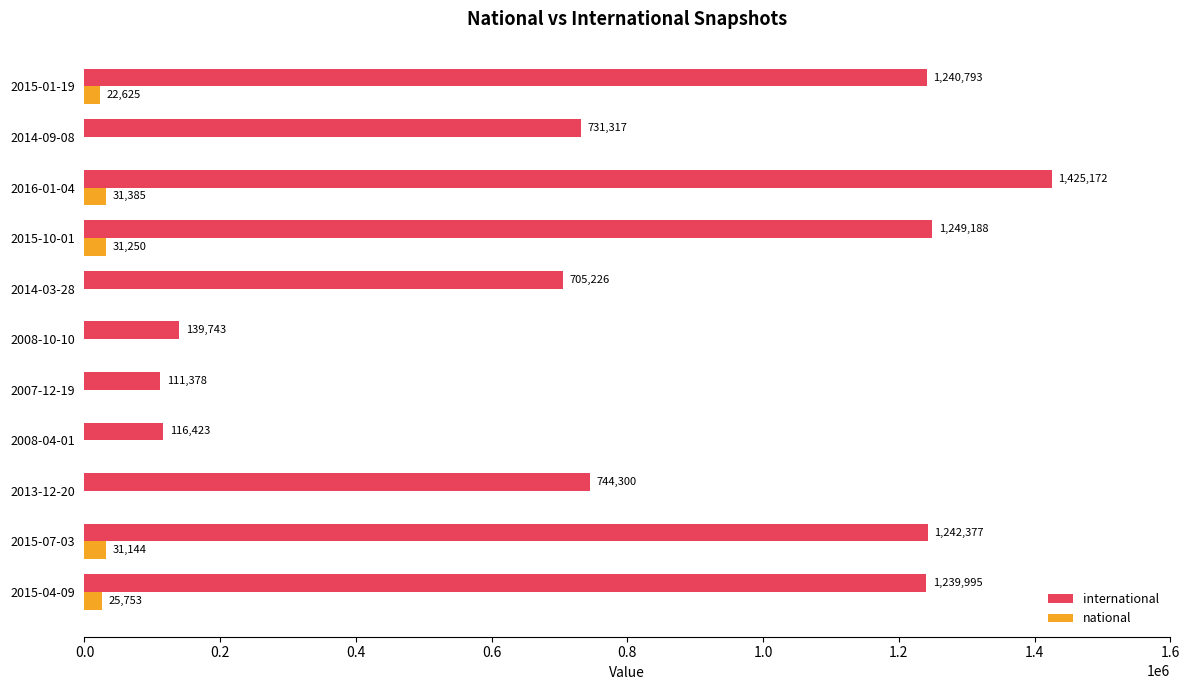

What is the highest value of the national series?

31385